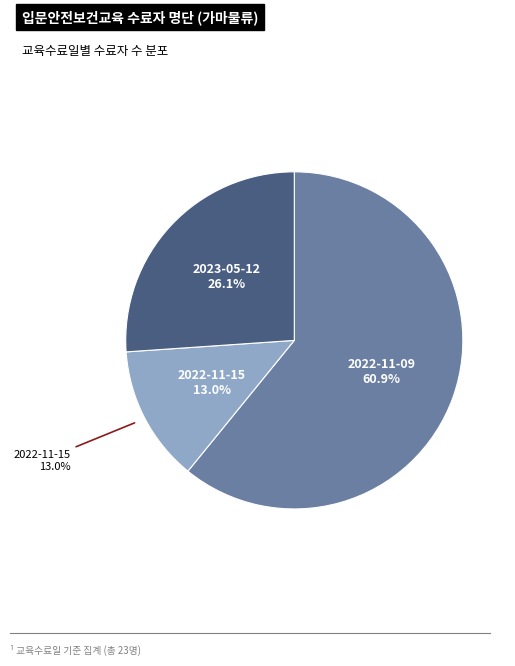

What is the total percentage of 2022-11-09 and 2023-05-12?

87.0%